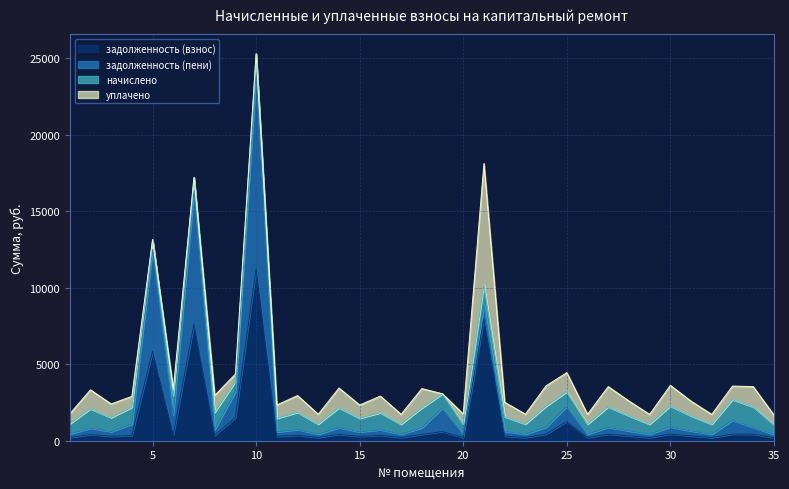

At which category is the sum across all series the highest?

10